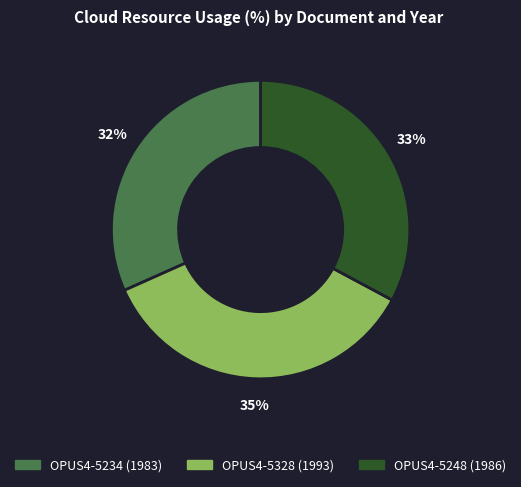

Is there any slice that represents more than half of the pie?

No